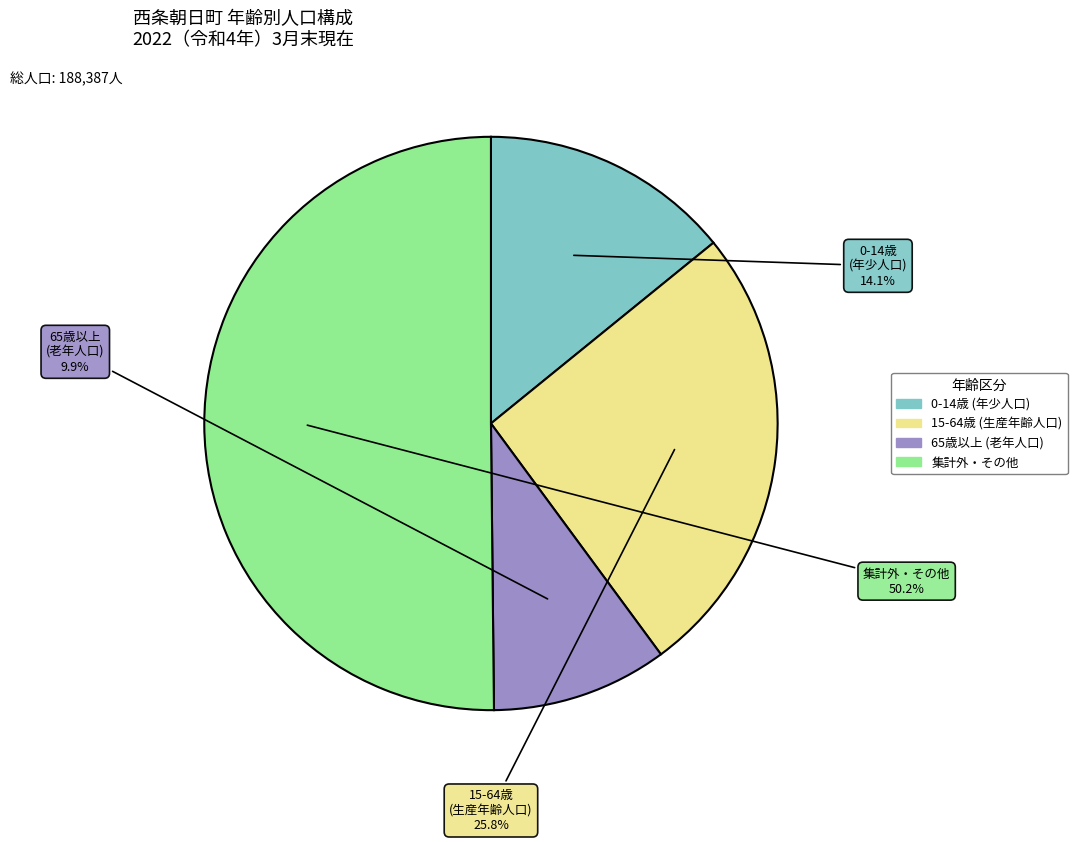

Count the number of slices in the pie.

4